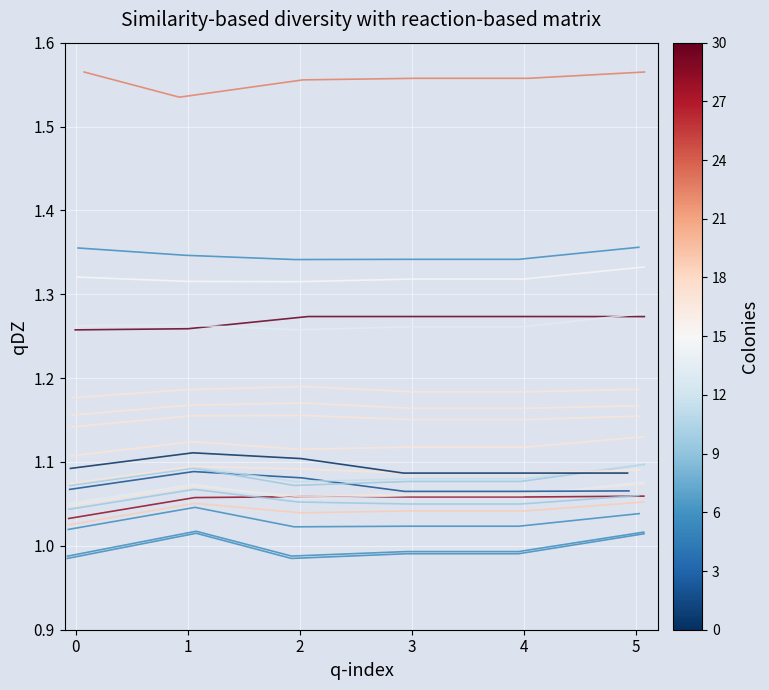

How many data points does each series have?

6